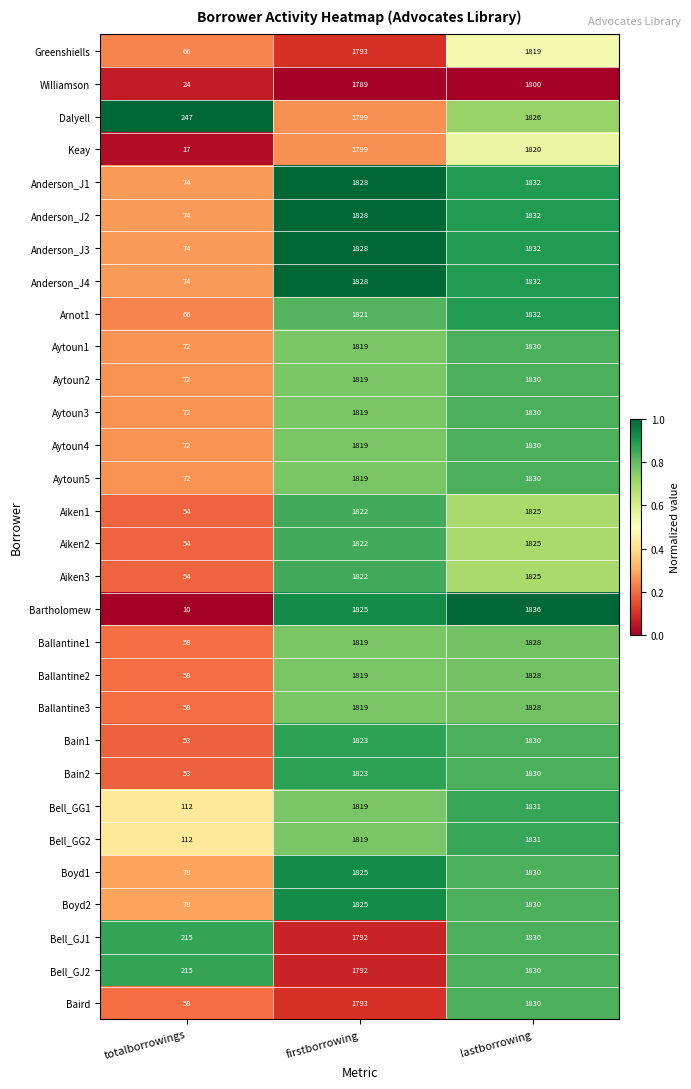

What is the spread (max minus min) of values at firstborrowing?

39